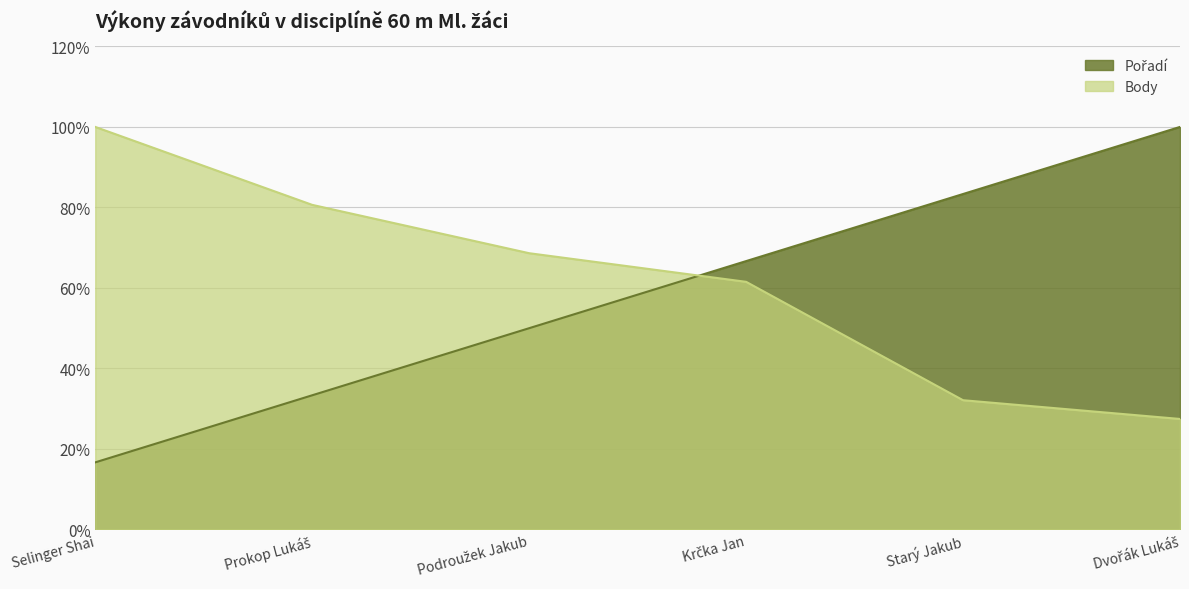

Where do Pořadí and Body first cross each other?

Podroužek Jakub and Krčka Jan